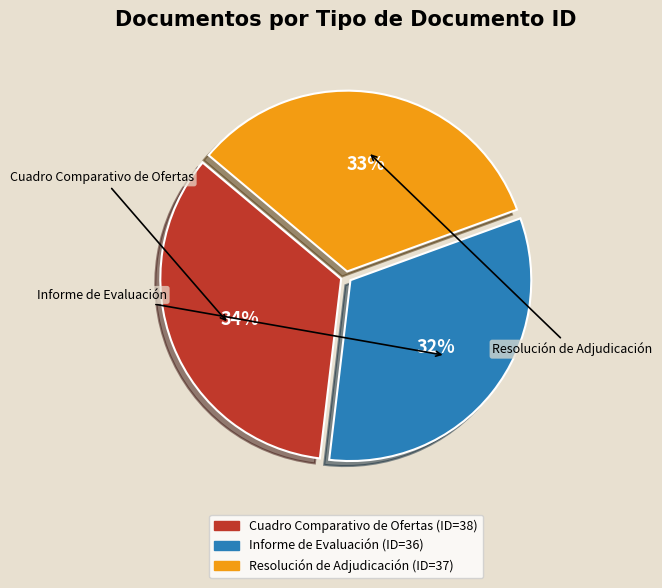

Which slice is the largest?

Cuadro Comparativo de Ofertas